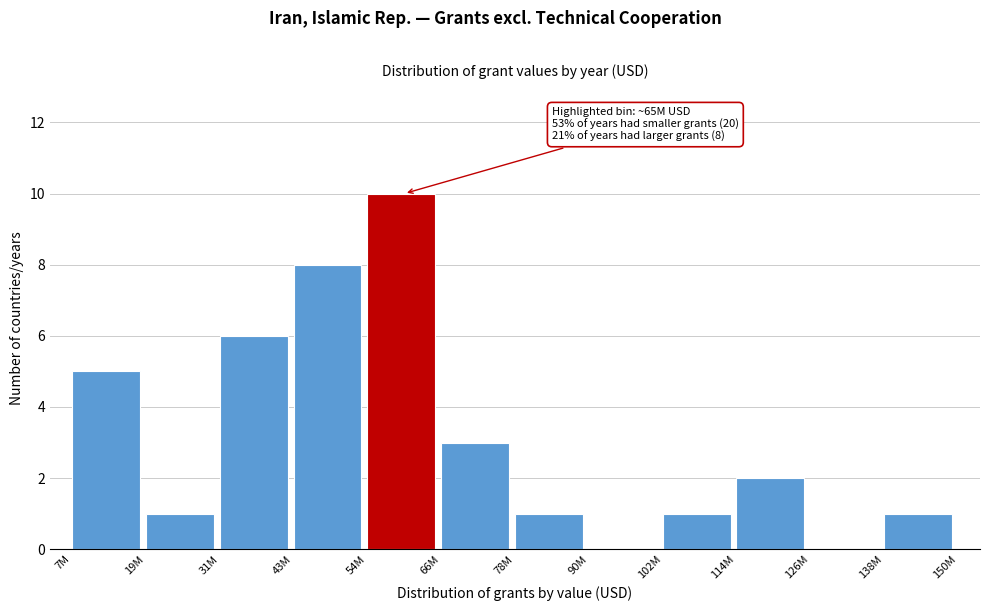

Reading right to left, transcribe all the data shown in this chart.

138M=1	126M=0	114M=2	102M=1	90M=0	78M=1	66M=3	54M=10	43M=8	31M=6	19M=1	7M=5